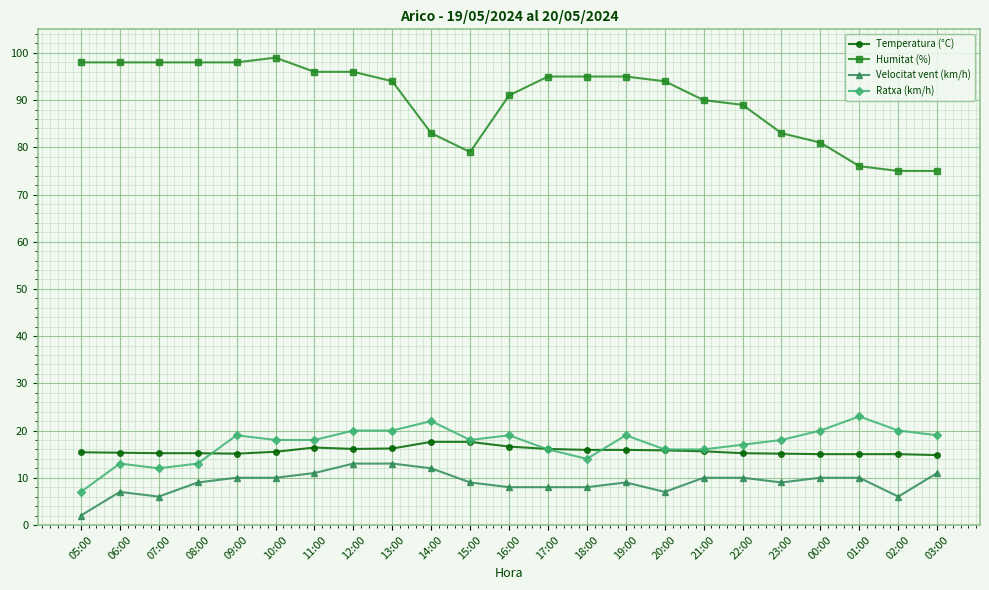

Which series has the largest range (max minus min)?

Humitat (%)